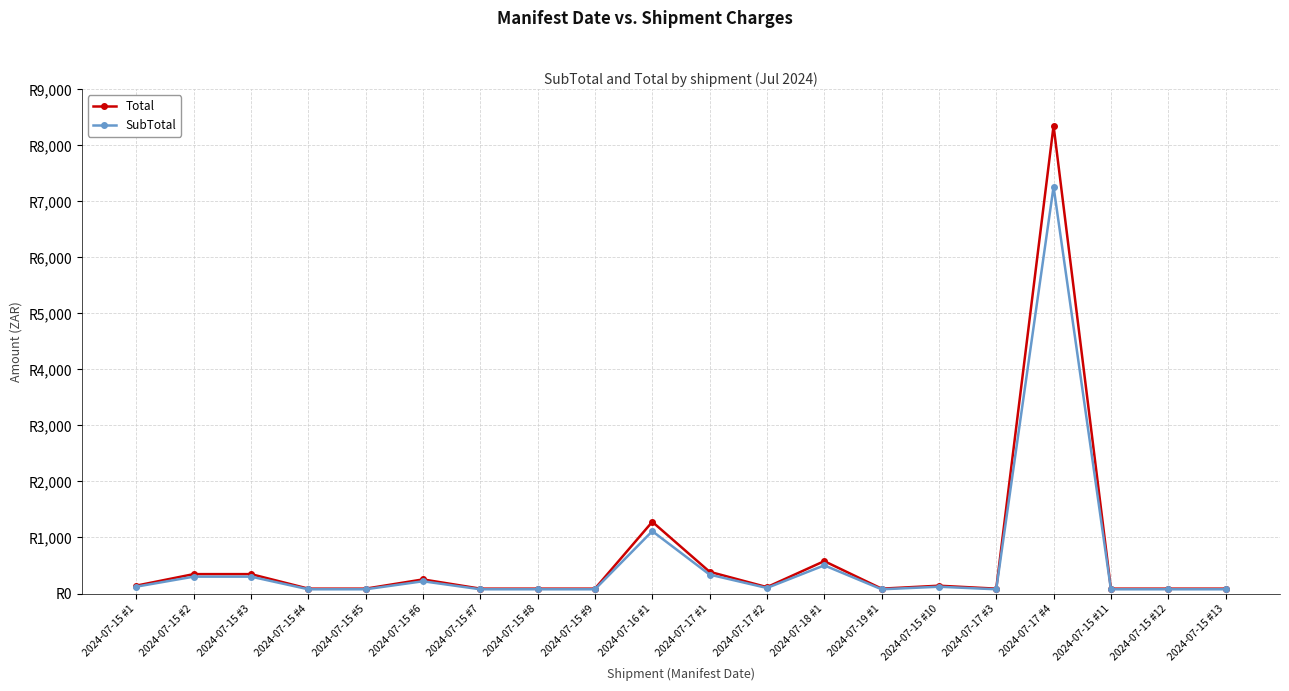

What are all the series names shown in the legend?

Total, SubTotal